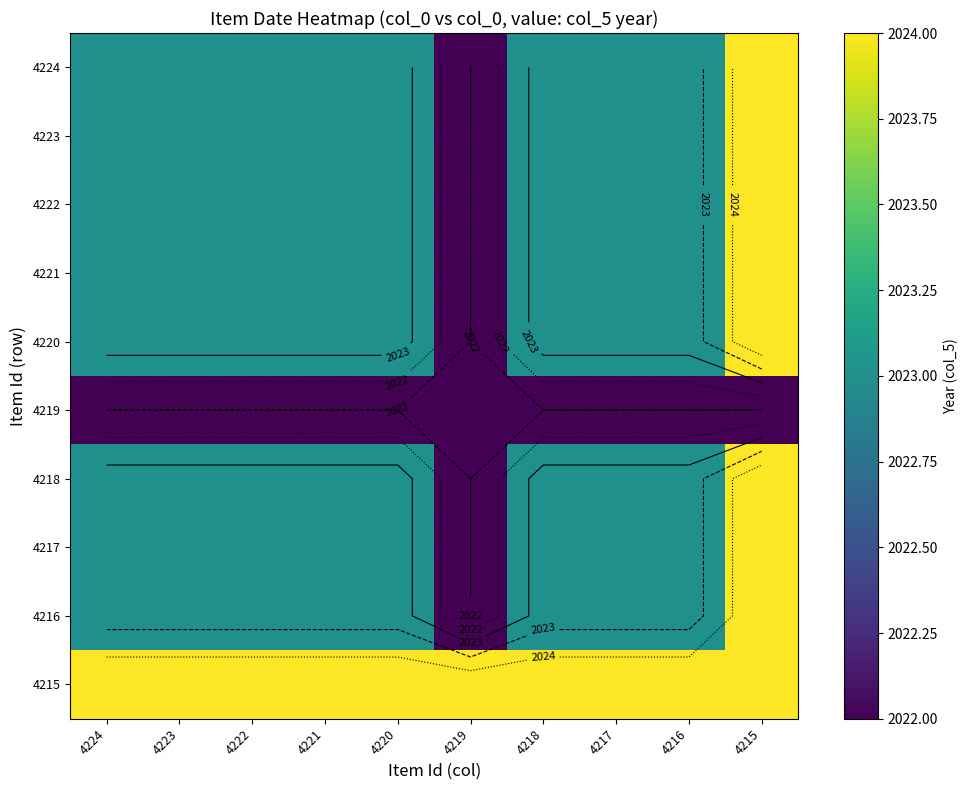

Which series has the largest total across all categories?

4215